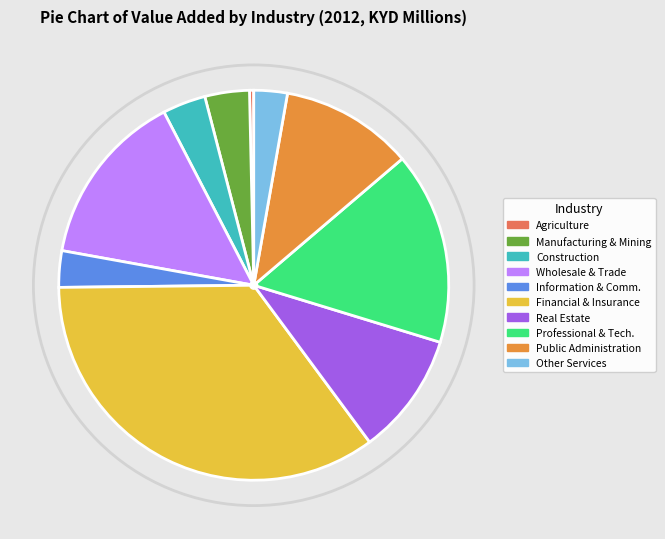

Do Construction and Manufacturing & Mining together represent more than half of the pie?

No